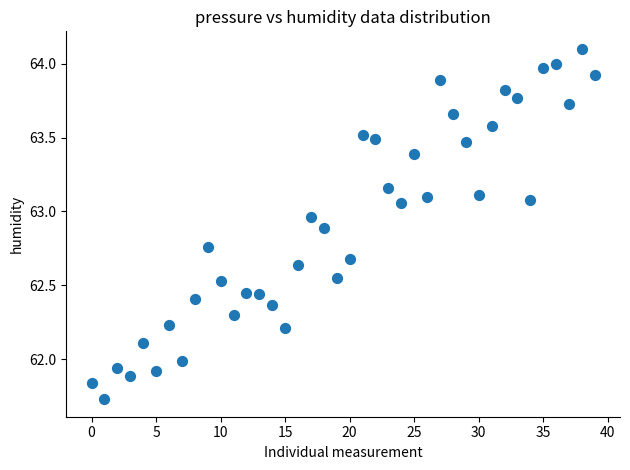

What is the range of Y values (max minus min)?

2.4